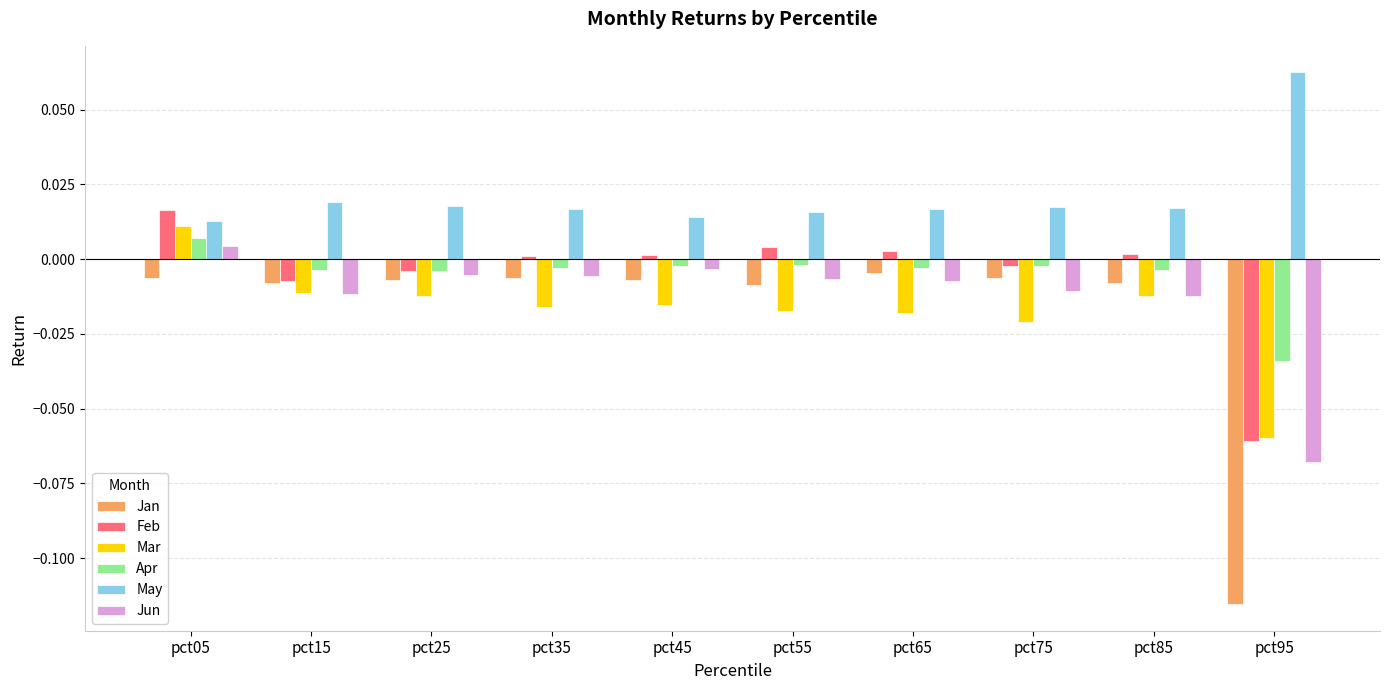

How many bars are there in each group?

6